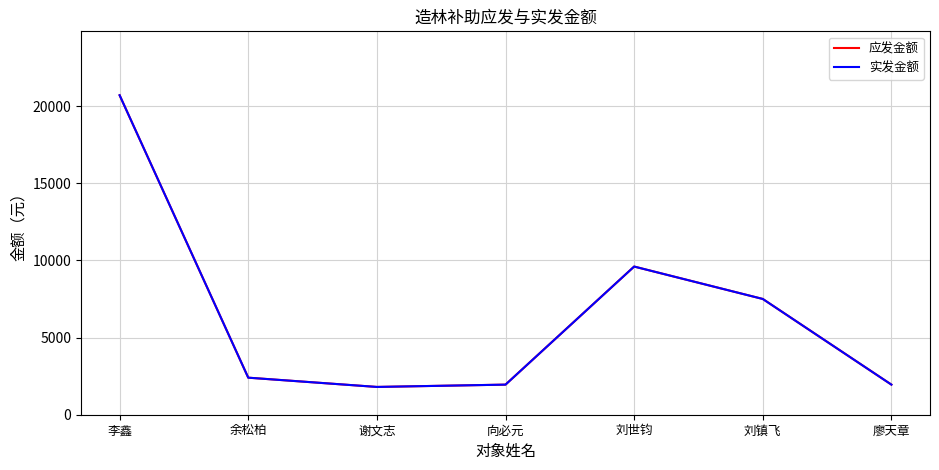

Reading right to left, list all the values displayed in this chart.

应发金额: 廖天章=1950	刘镇飞=7500	刘世钧=9600	向必元=1950	谢文志=1800	余松柏=2400	李鑫=20700
实发金额: 廖天章=1950	刘镇飞=7500	刘世钧=9600	向必元=1950	谢文志=1800	余松柏=2400	李鑫=20700